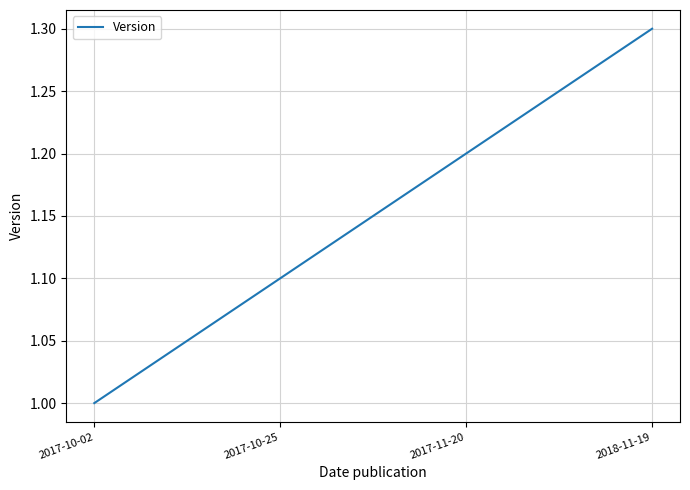

Is it true that the value at 2018-11-19 is 1.3?

True